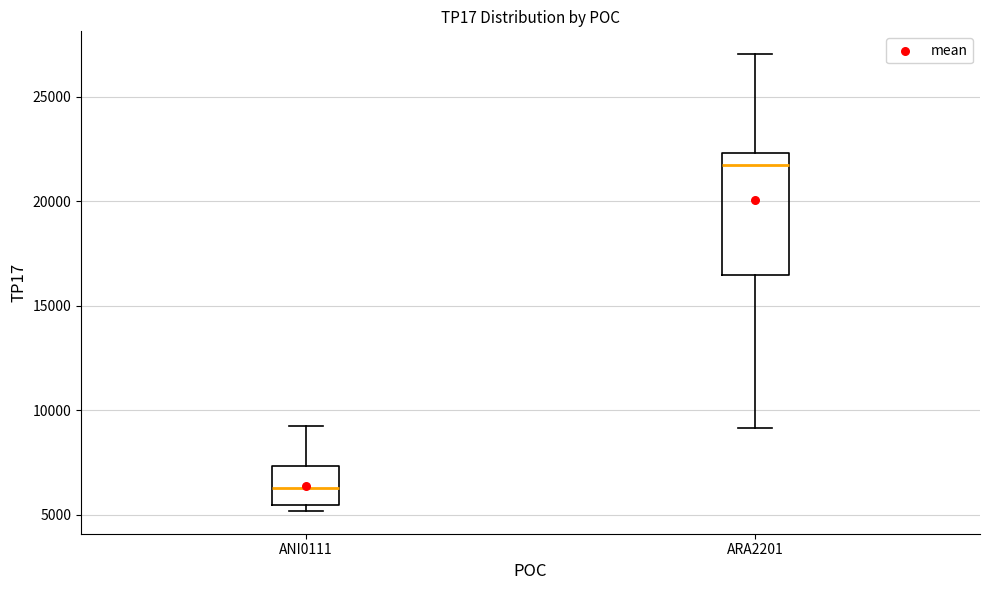

Which box has the highest median line?

ARA2201